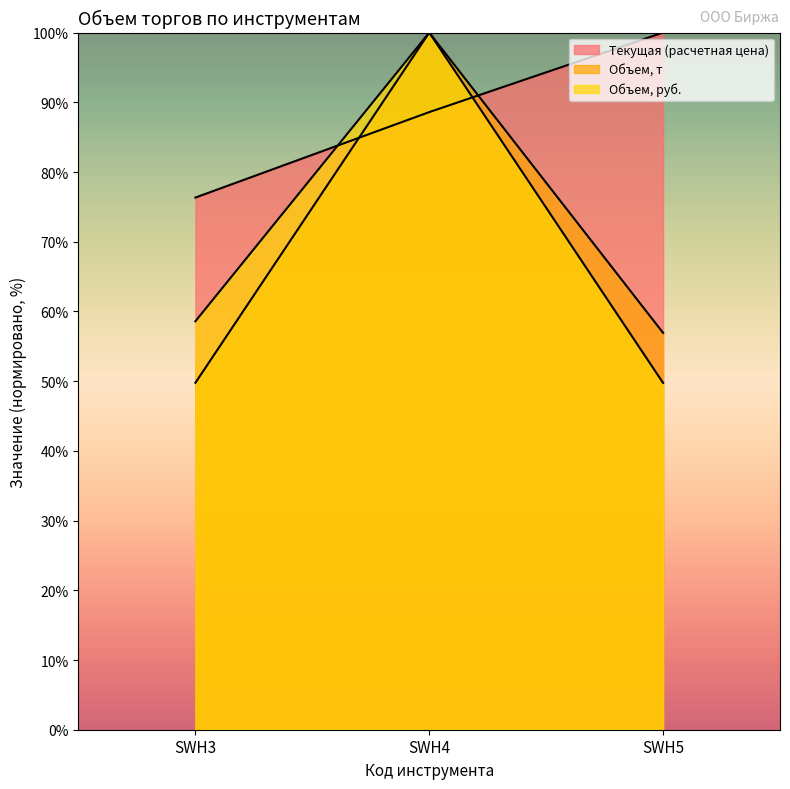

Rank the series at SWH4 from lowest to highest value.

Текущая (расчетная цена), Объем, т, Объем, руб.